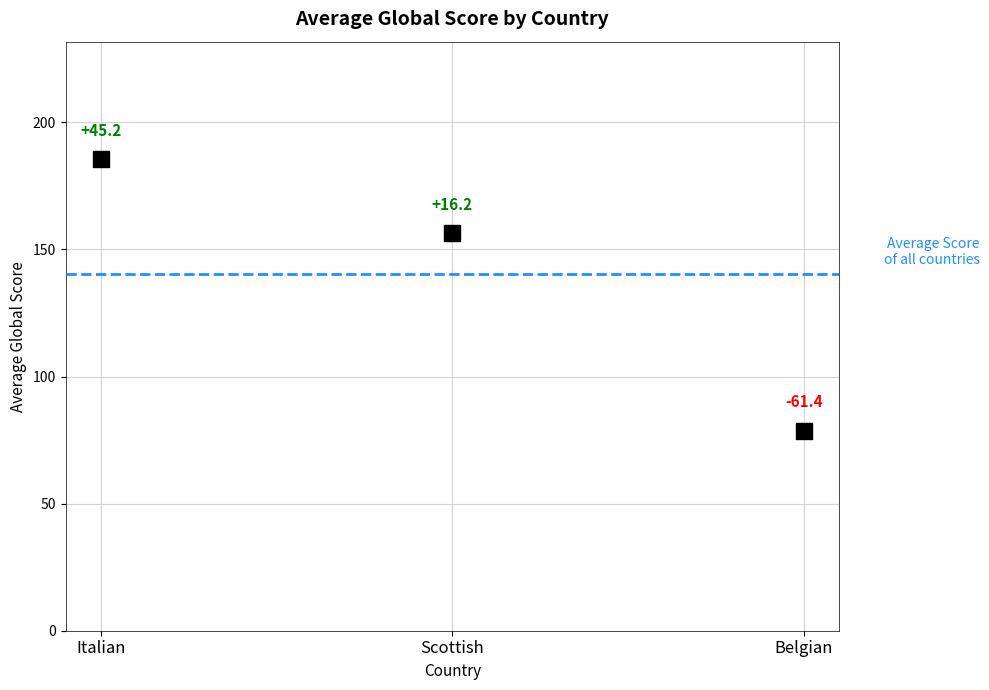

What is the average Y value?

140.2